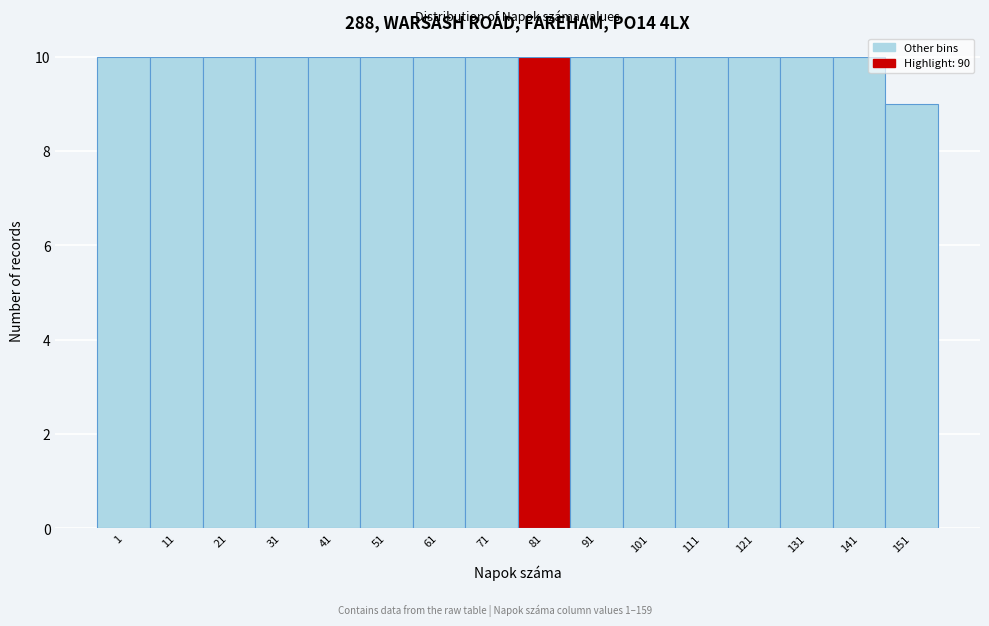

Reading left to right, extract all data points from this chart.

1=10	11=10	21=10	31=10	41=10	51=10	61=10	71=10	81=10	91=10	101=10	111=10	121=10	131=10	141=10	151=9